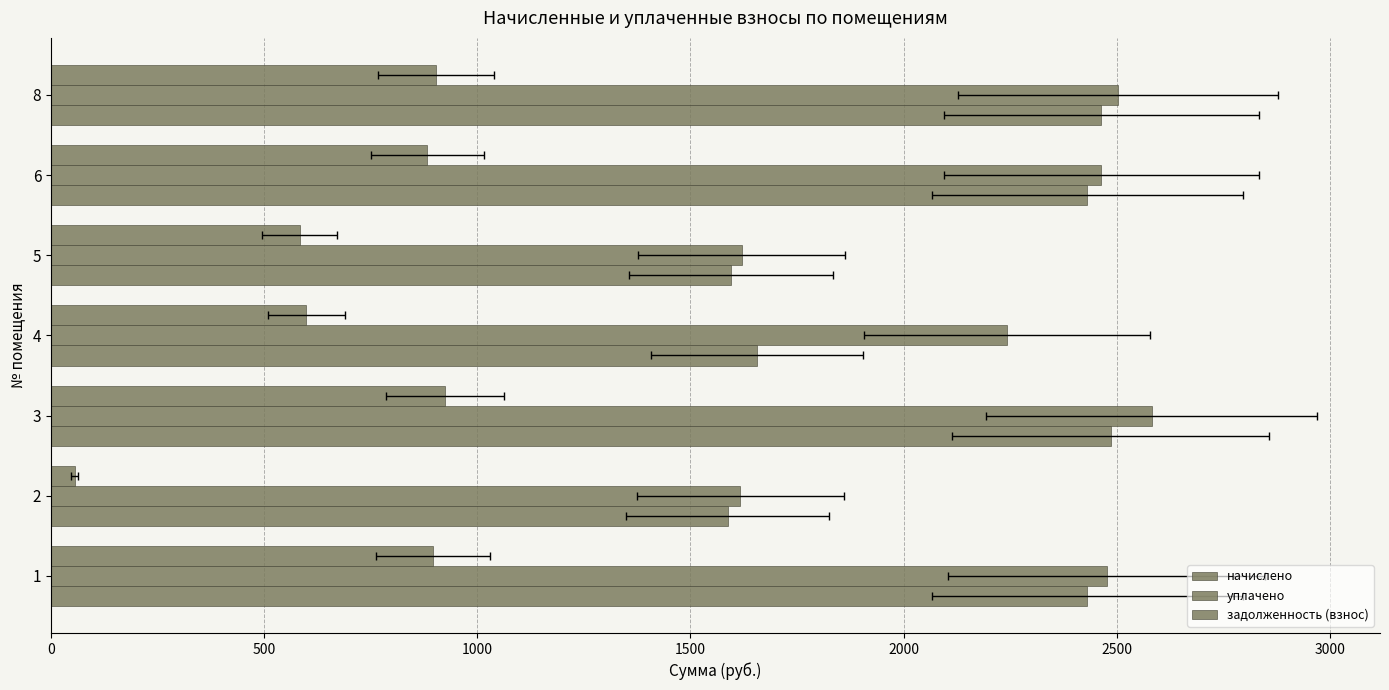

What is the difference between the задолженность (взнос) values at 4 and 2?

544.0